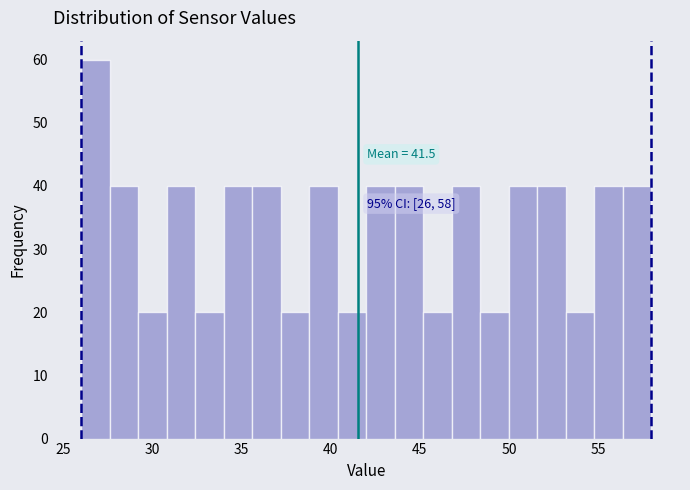

Around what value on the x-axis is the tallest bar? Give the approximate position of its centre, as read against the axis.

27.0